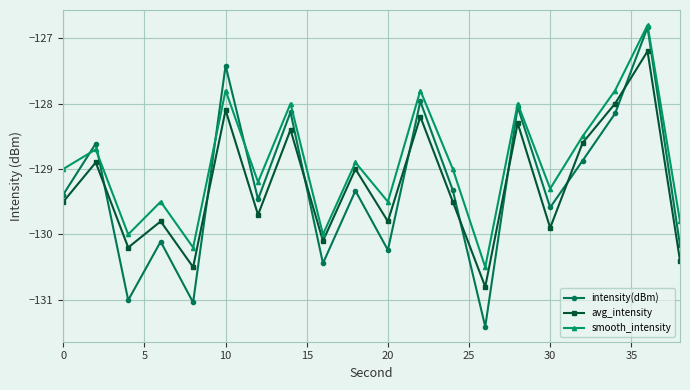

Which series has the largest range (max minus min)?

intensity(dBm)